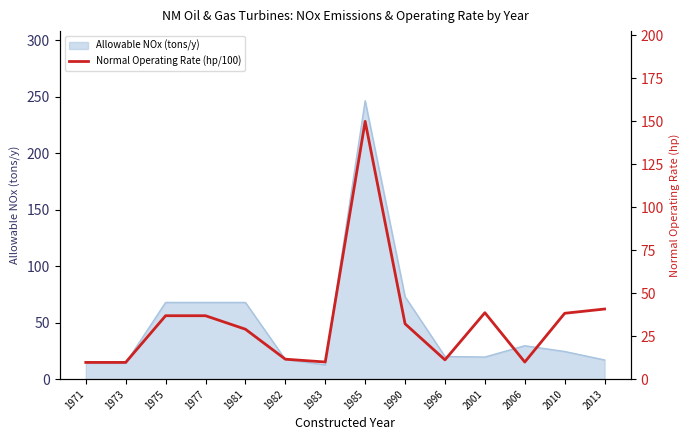

Which label corresponds to the largest value in the chart?

1985